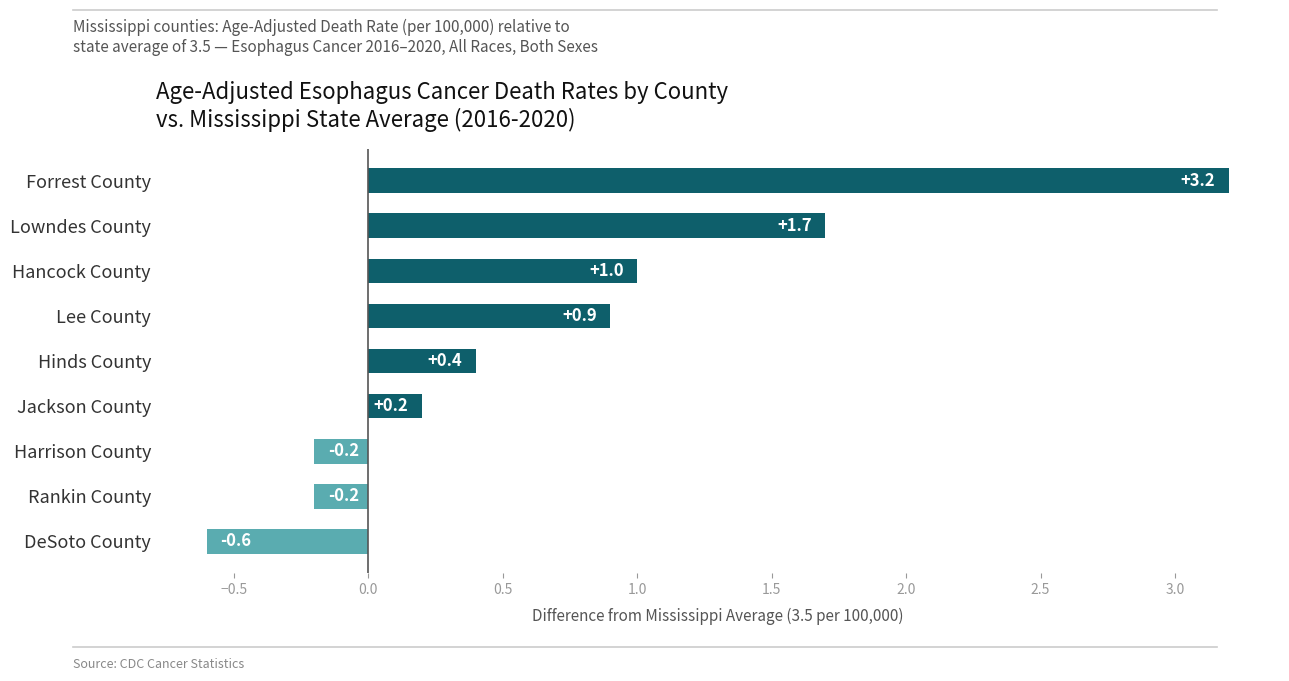

What is the greatest value displayed?

3.2